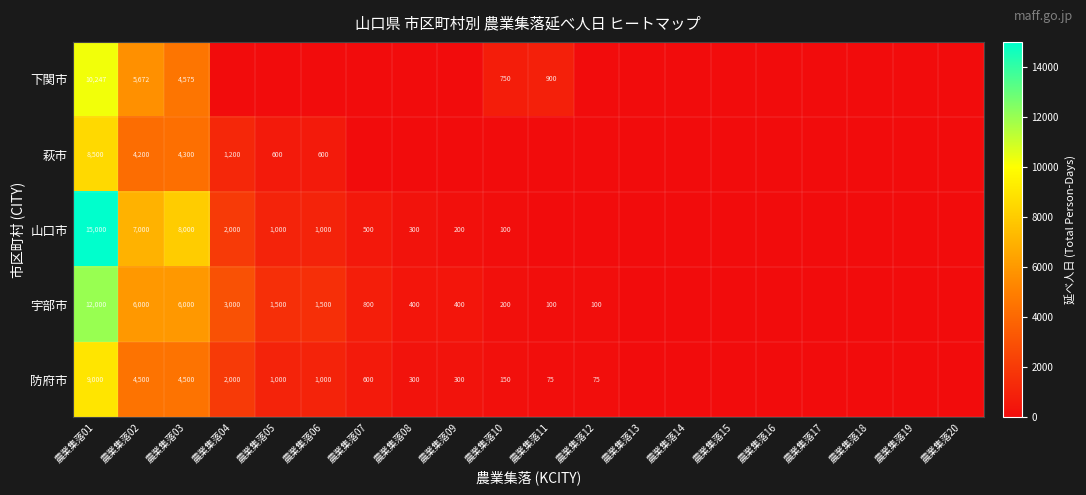

At 農業集落03, list the series in order from smallest to largest.

萩市, 防府市, 下関市, 宇部市, 山口市